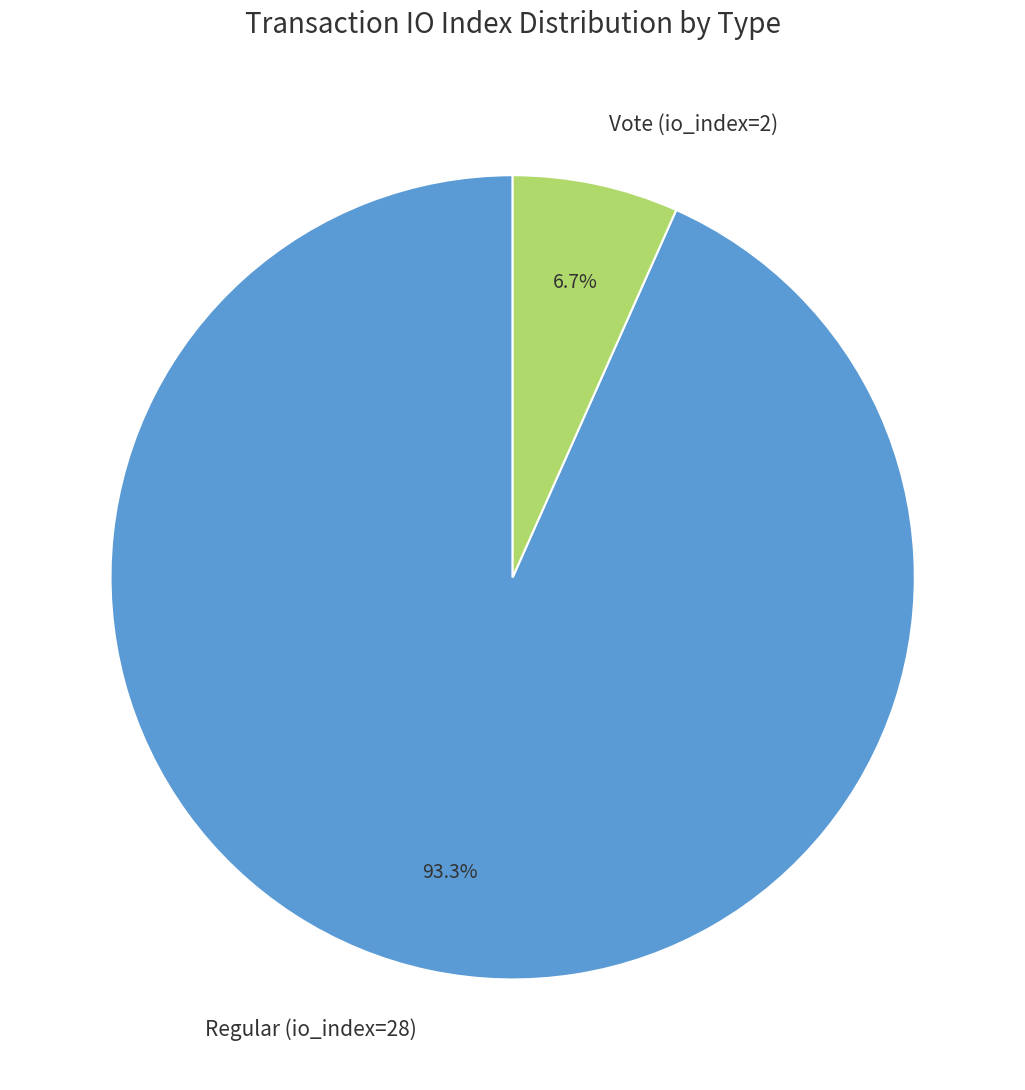

The Regular (io_index=28) slice represents 93% of the pie. True or false?

True